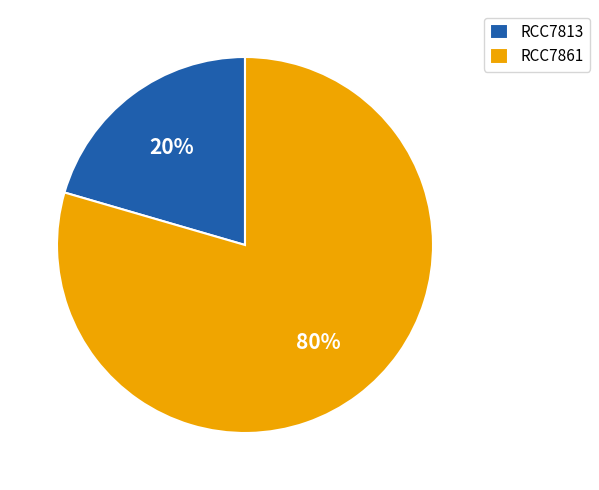

What is the largest slice in the pie chart?

RCC7861